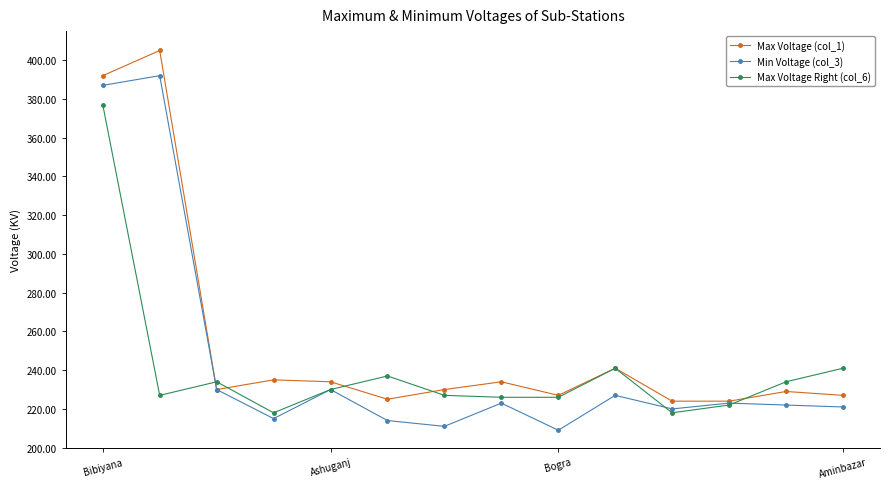

What is the sum of all Min Voltage (col_3) values?

3424